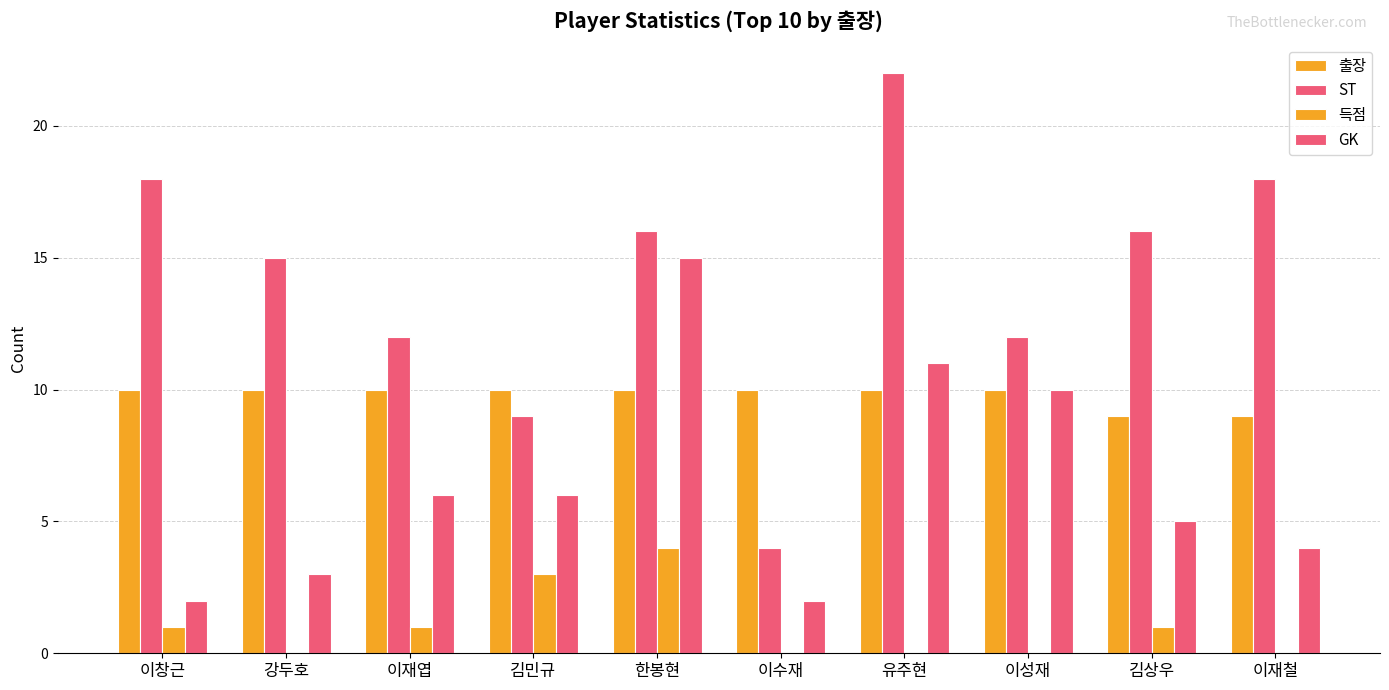

Is the value of GK at 강두호 greater than the value of 출장 at 유주현?

No